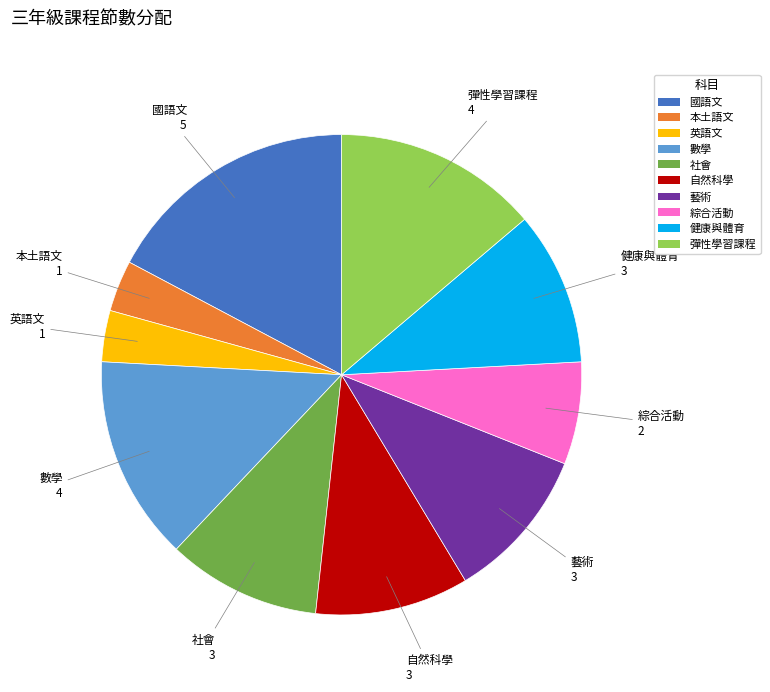

Which category has the biggest portion of the pie?

國語文